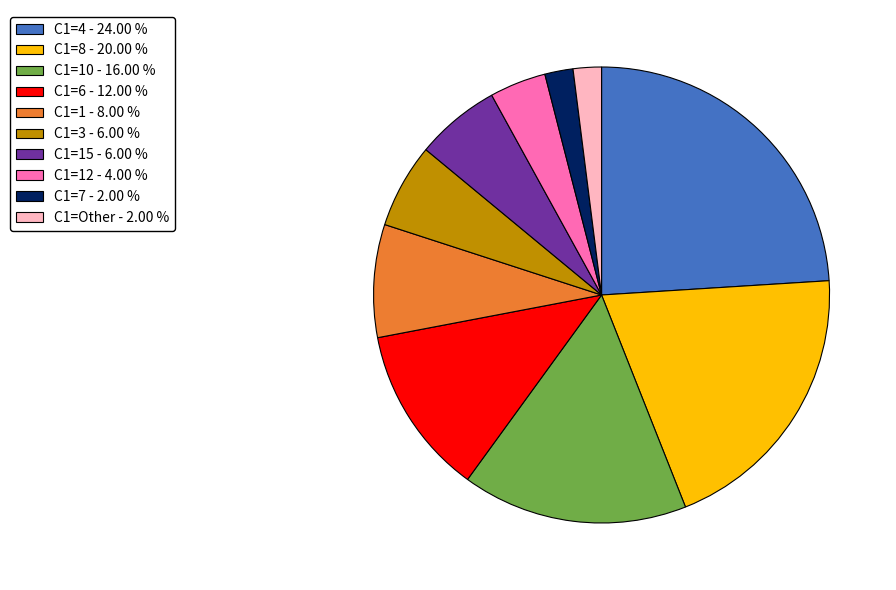

Is there any slice that represents more than half of the pie?

No